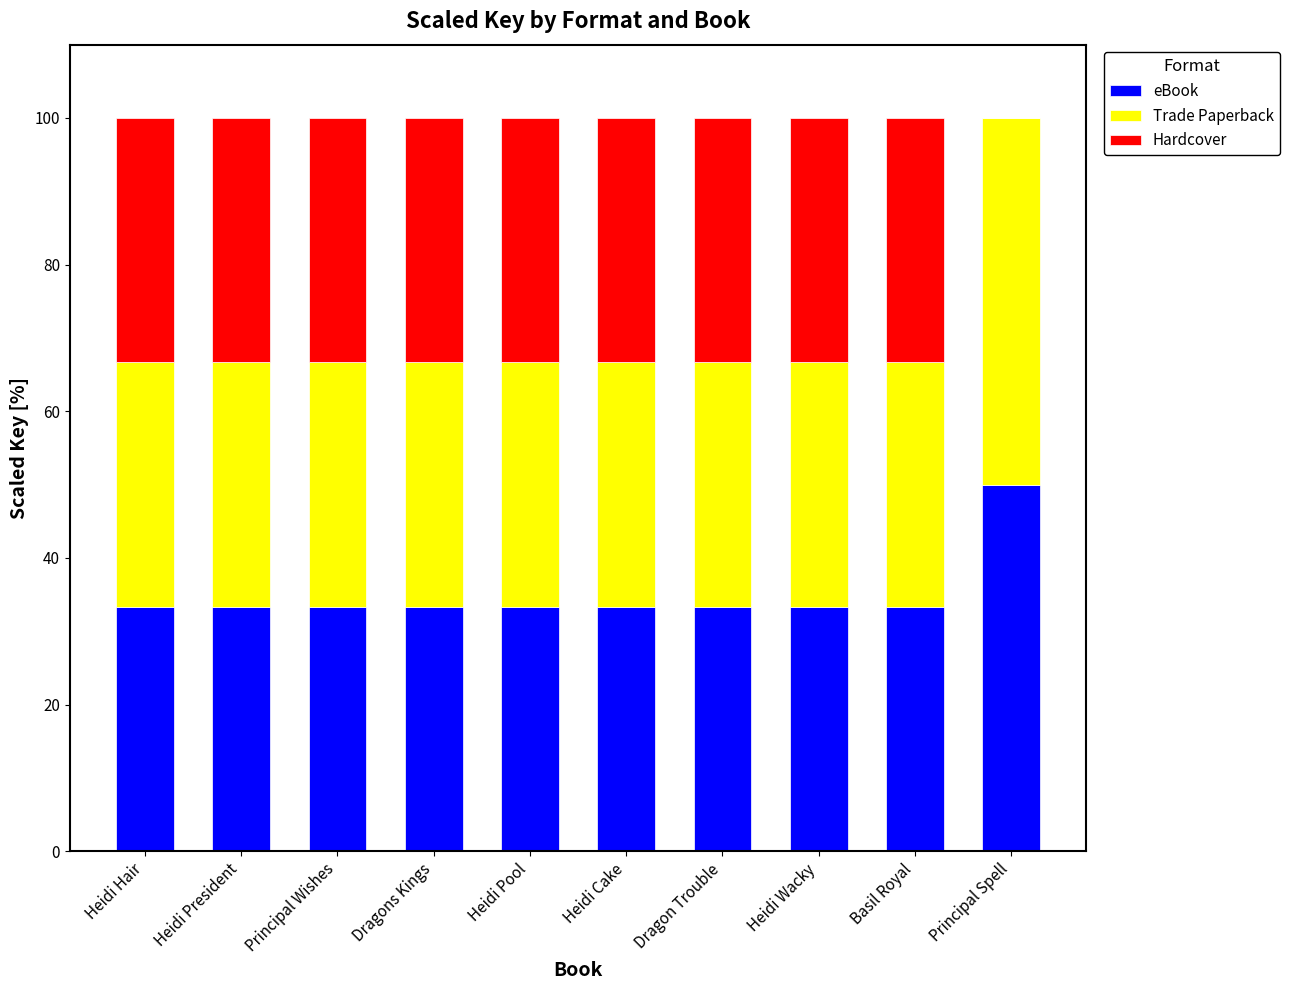

True or false: eBook has a value of 49.2 at Heidi Pool.

False